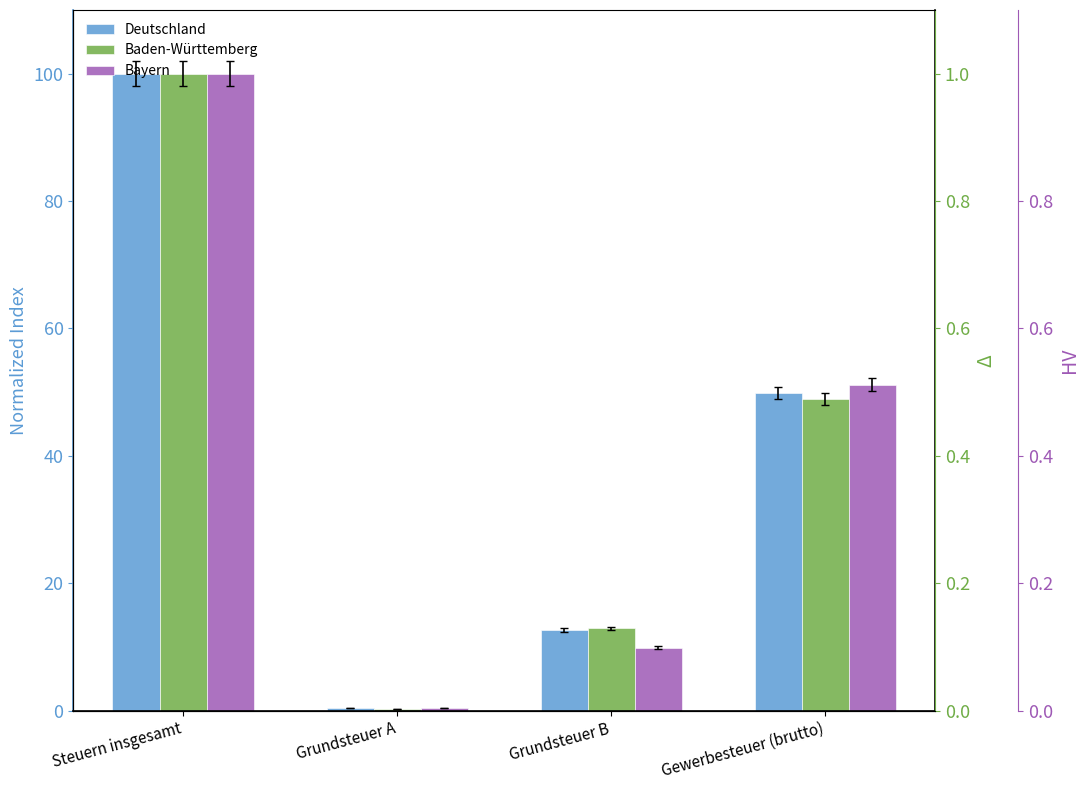

What are all the series names shown in the legend?

Deutschland, Baden-Württemberg, Bayern